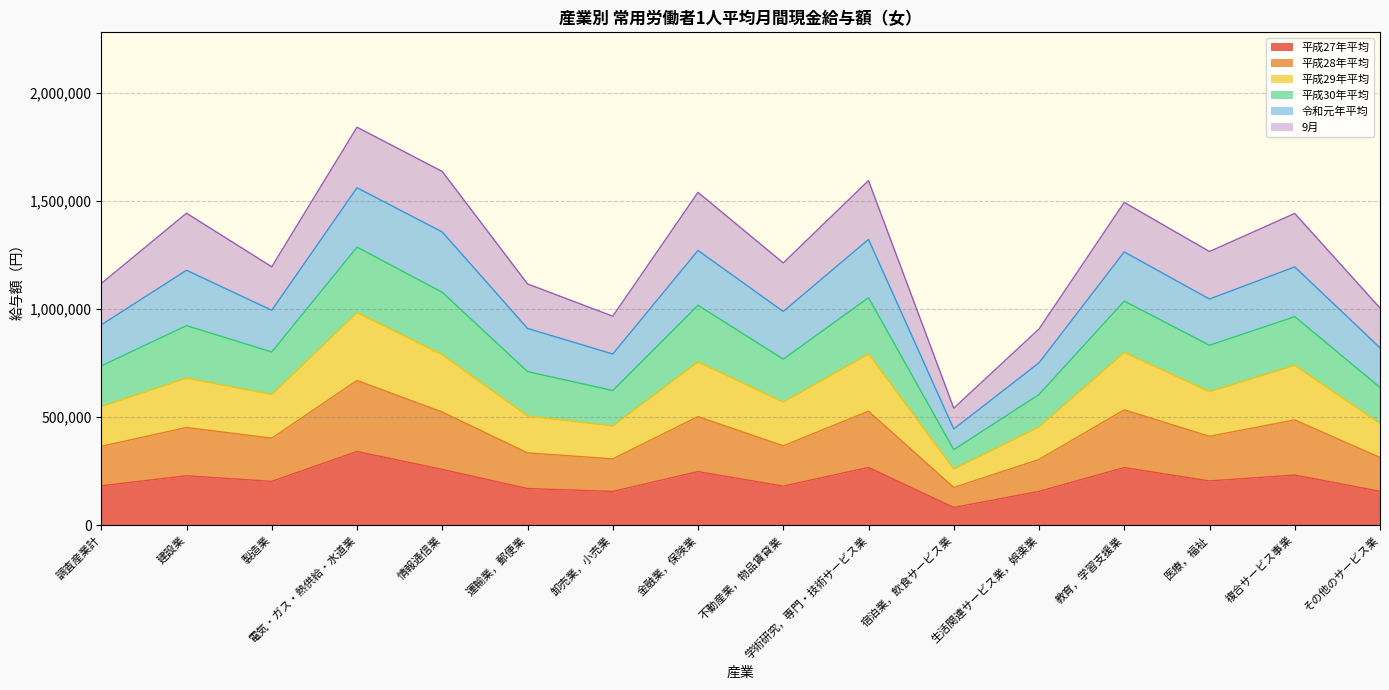

The 平成28年平均 series shows 892006 at 製造業. True or false?

False